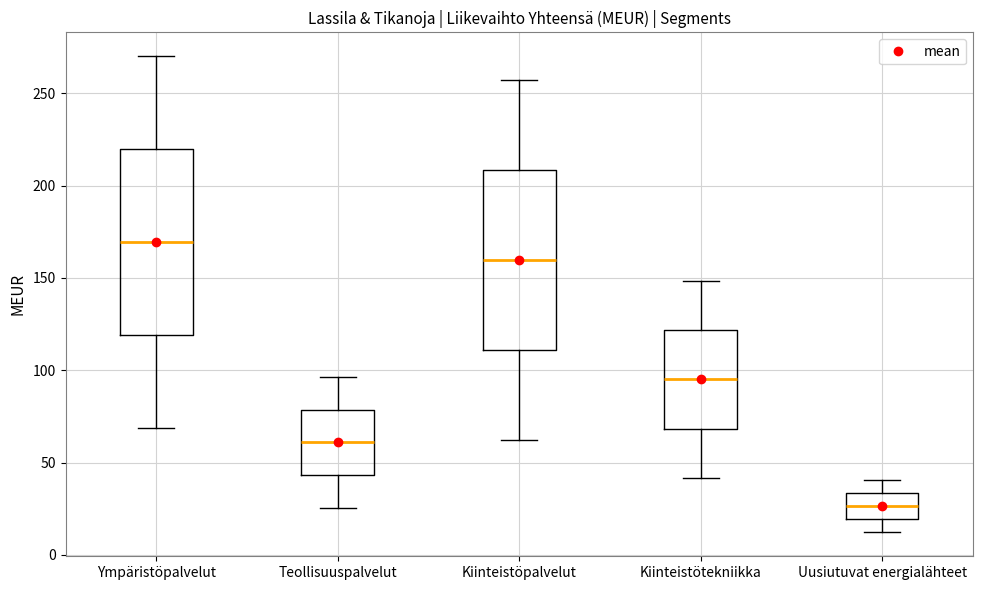

Where is the upper edge of the box for Ympäristöpalvelut on the y-axis? The values are not printed on the chart, so give them approximately, as read against the axis.

220